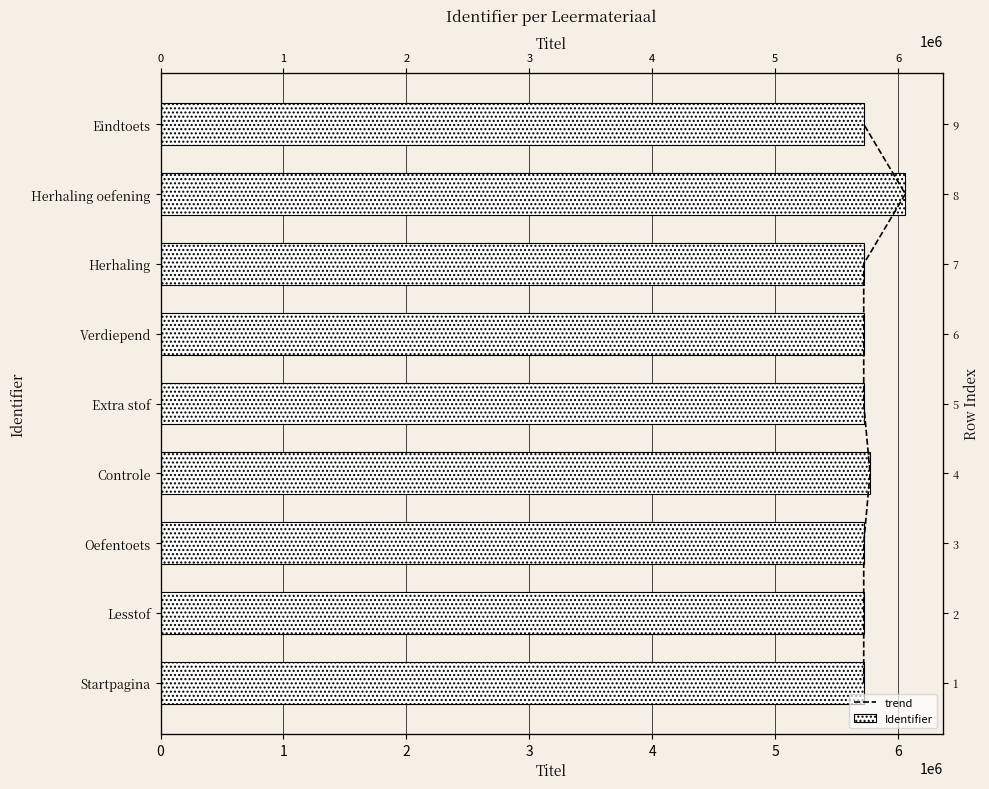

Which series has the largest total across all categories?

Identifier